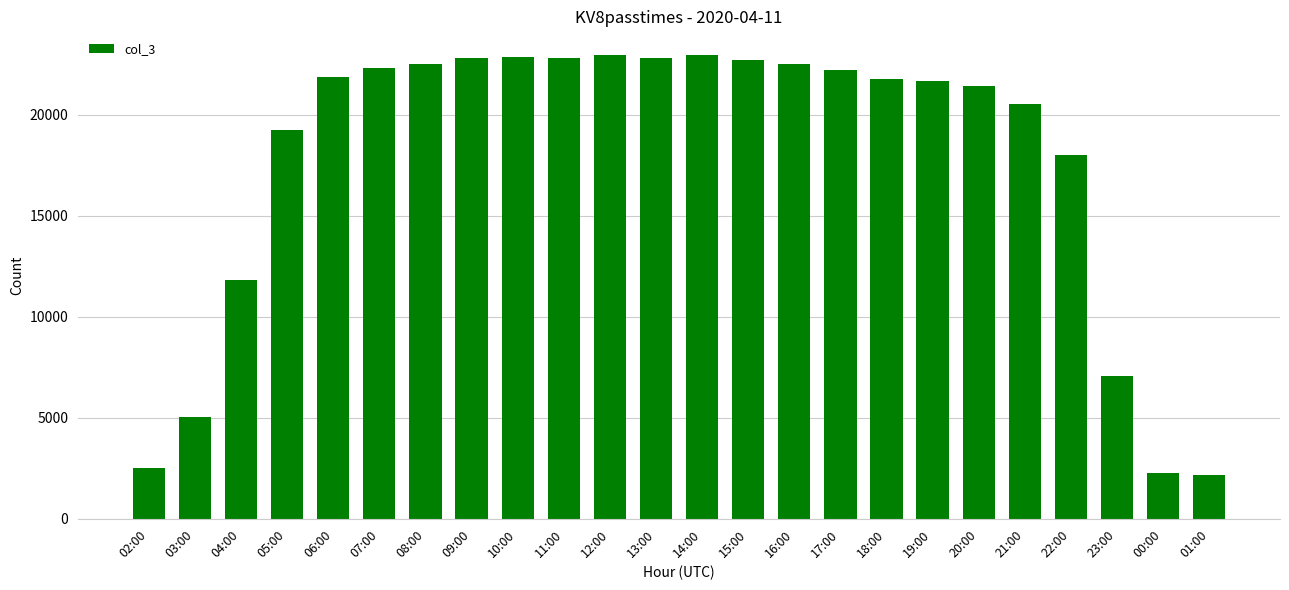

How many data points are less than 21875?

12